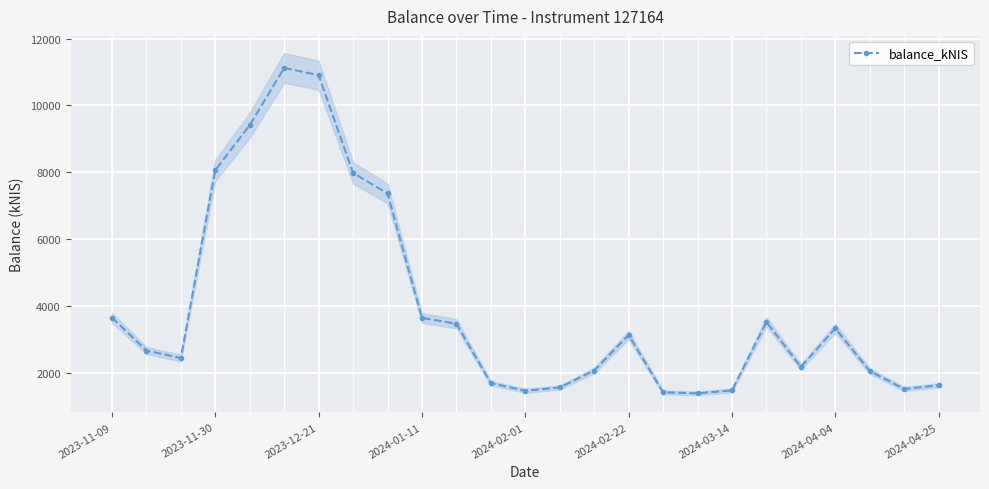

What is the maximum value shown in the chart?

11122.2